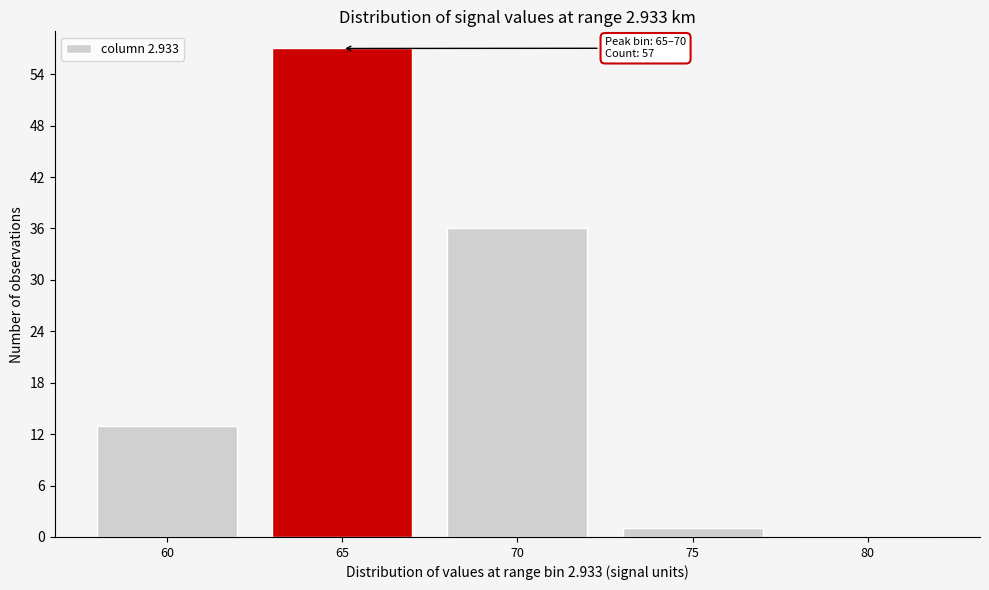

Reading right to left, what are all the values shown in this chart?

80=0	75=1	70=36	65=57	60=13